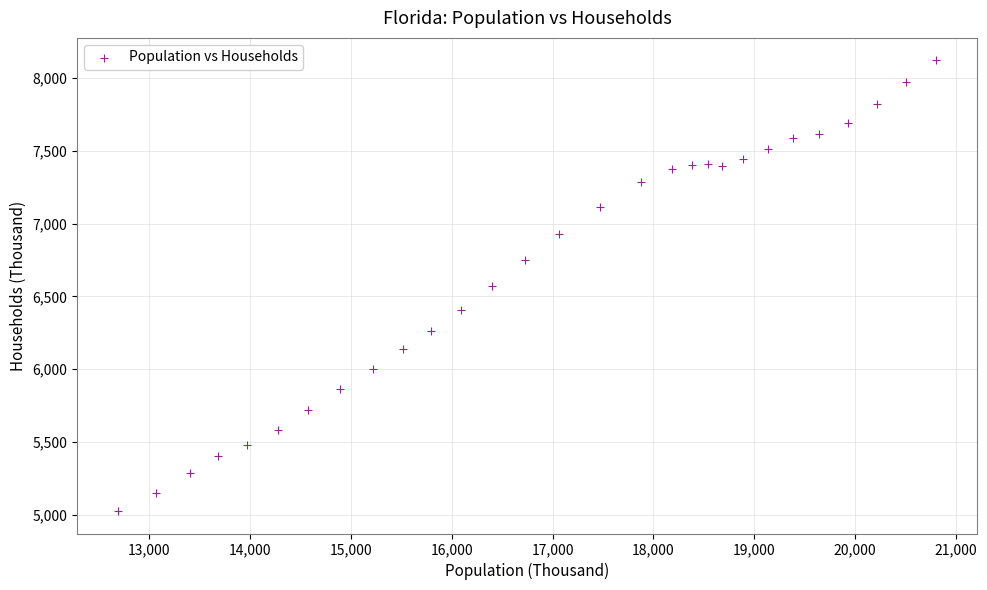

What is the range of Y values (max minus min)?

3097.4